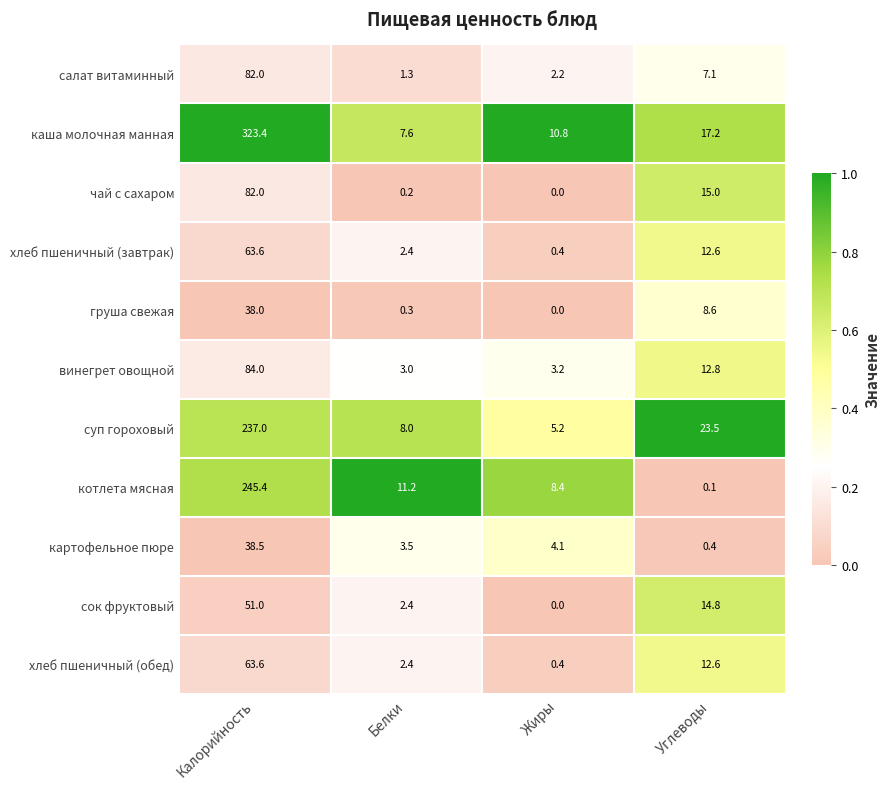

What is the sum of all сок фруктовый values?

68.2